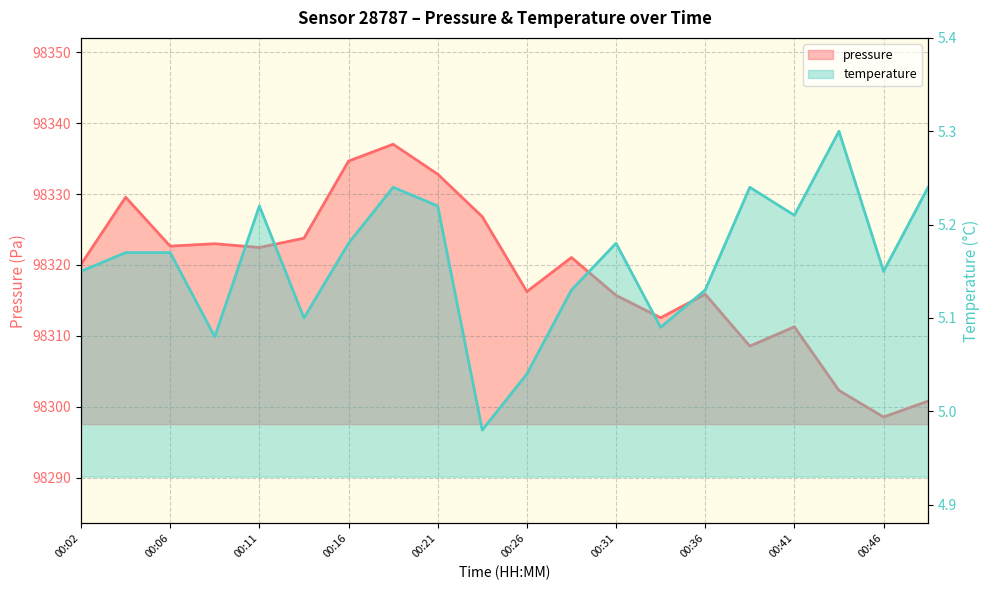

How many categories are shown in the chart?

20